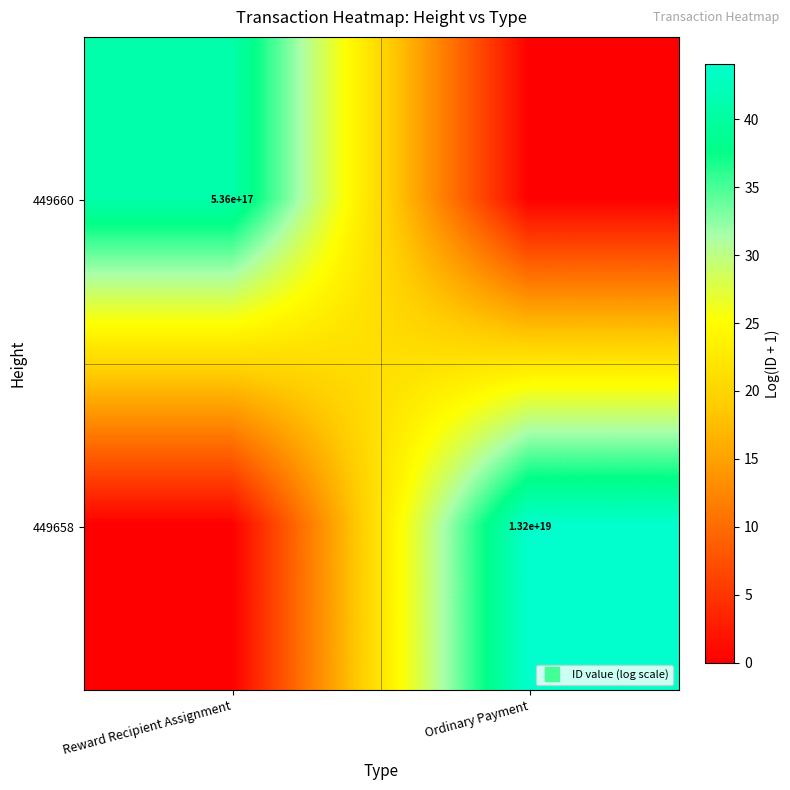

What is the difference between the maximum and minimum values in the 449658 series?

44.0